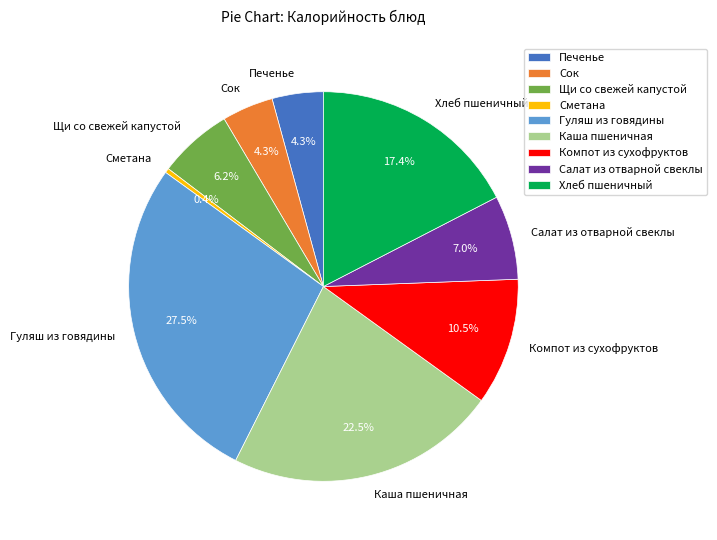

True or false: Хлеб пшеничный accounts for 26% of the total.

False